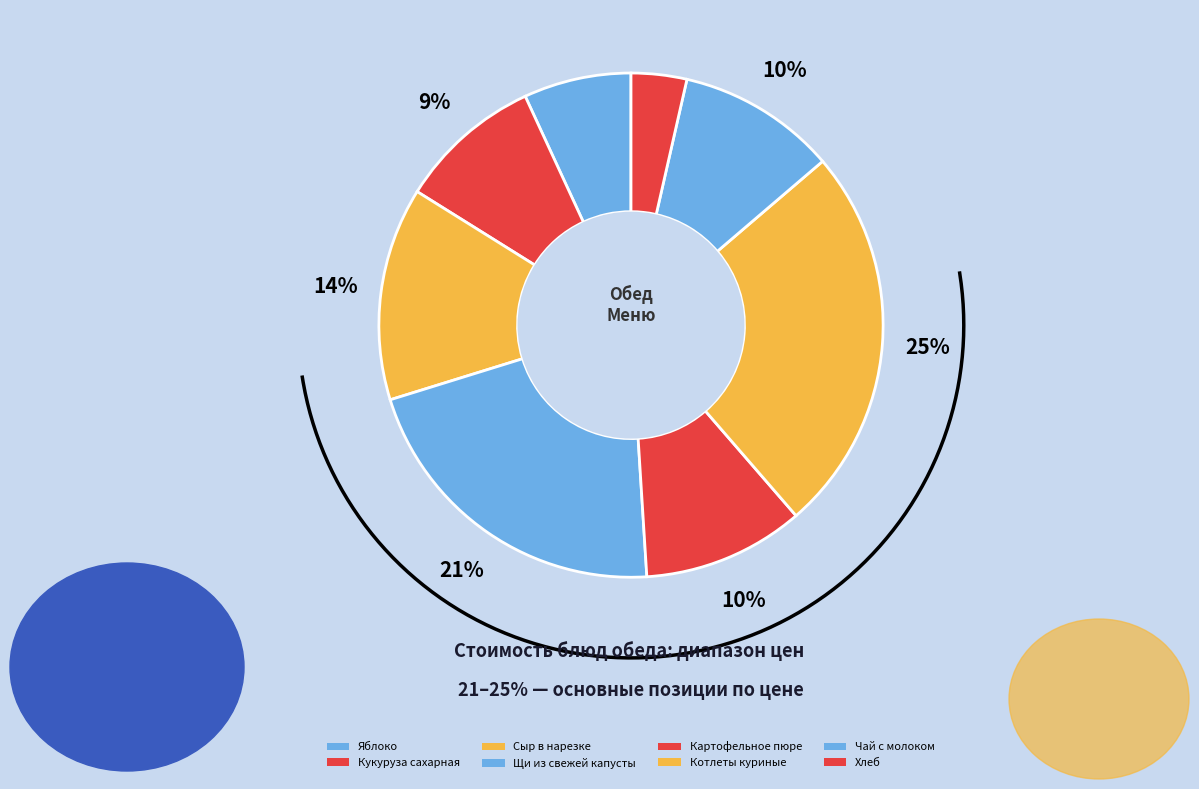

Is the sum of Сыр в нарезке and Котлеты куриные greater than half?

No